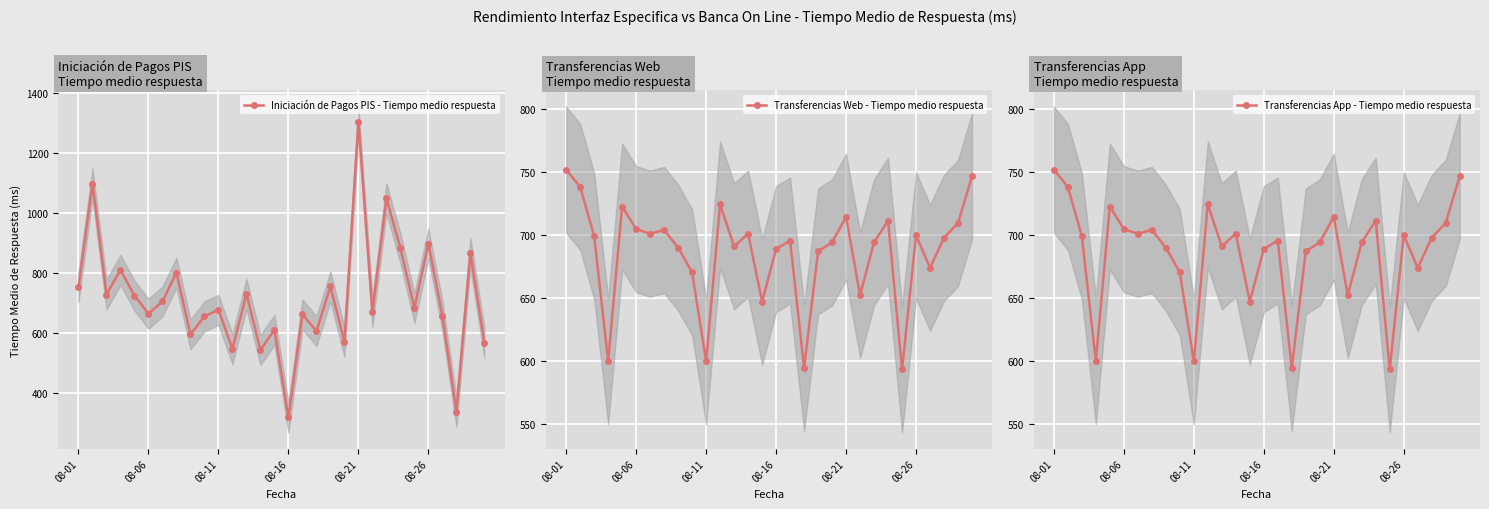

Rank the series by their maximum value, from highest to lowest.

Iniciación de Pagos PIS - Tiempo medio respuesta, Transferencias Web - Tiempo medio respuesta, Transferencias App - Tiempo medio respuesta